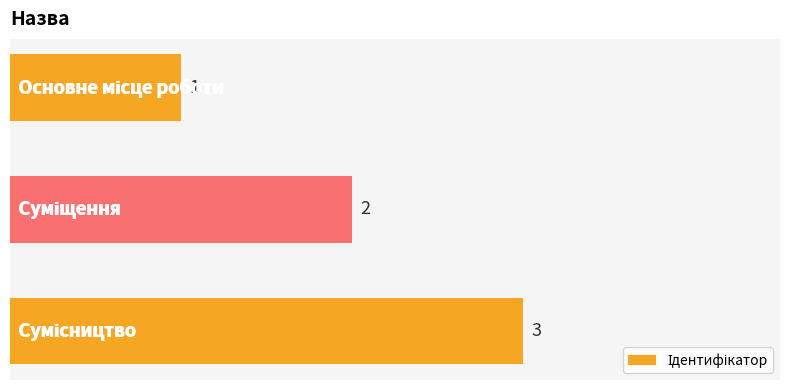

What is the sum of all values?

6